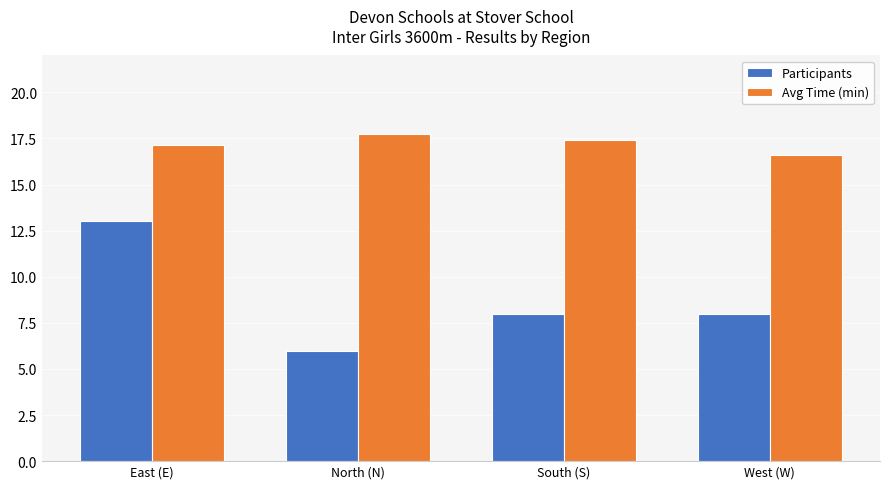

How many values in the Avg Time (min) series exceed 17?

3